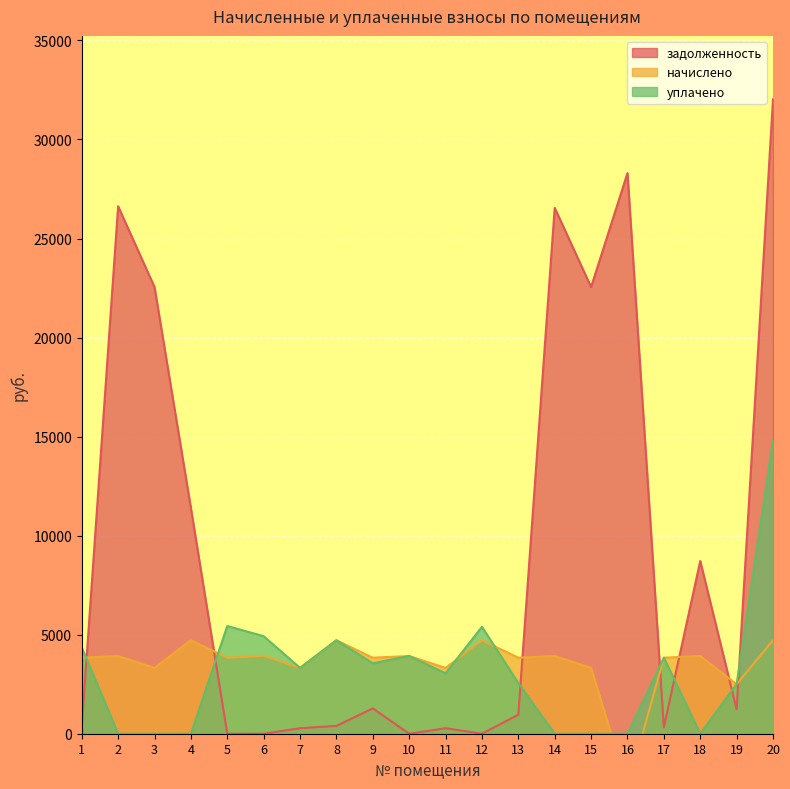

What is the total value across all series at 11?

6648.2